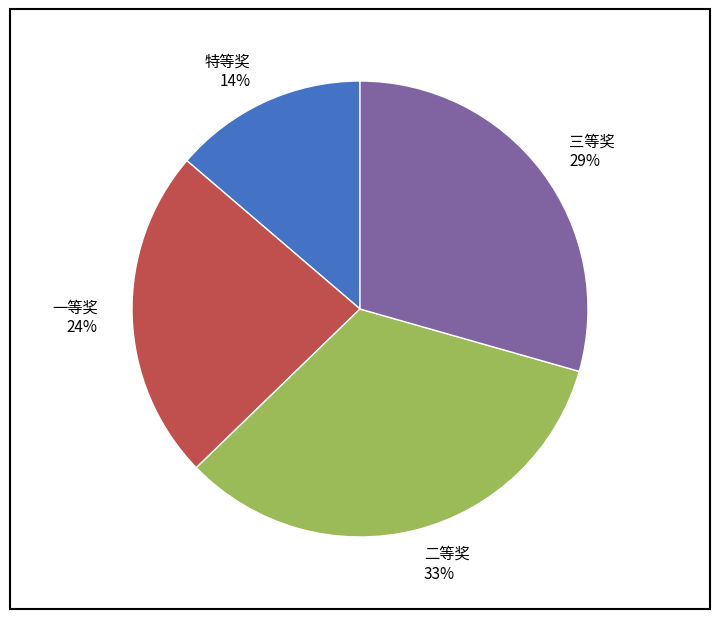

To the nearest percent, what is the difference between the 三等奖 and 二等奖 slice percentages?

4%